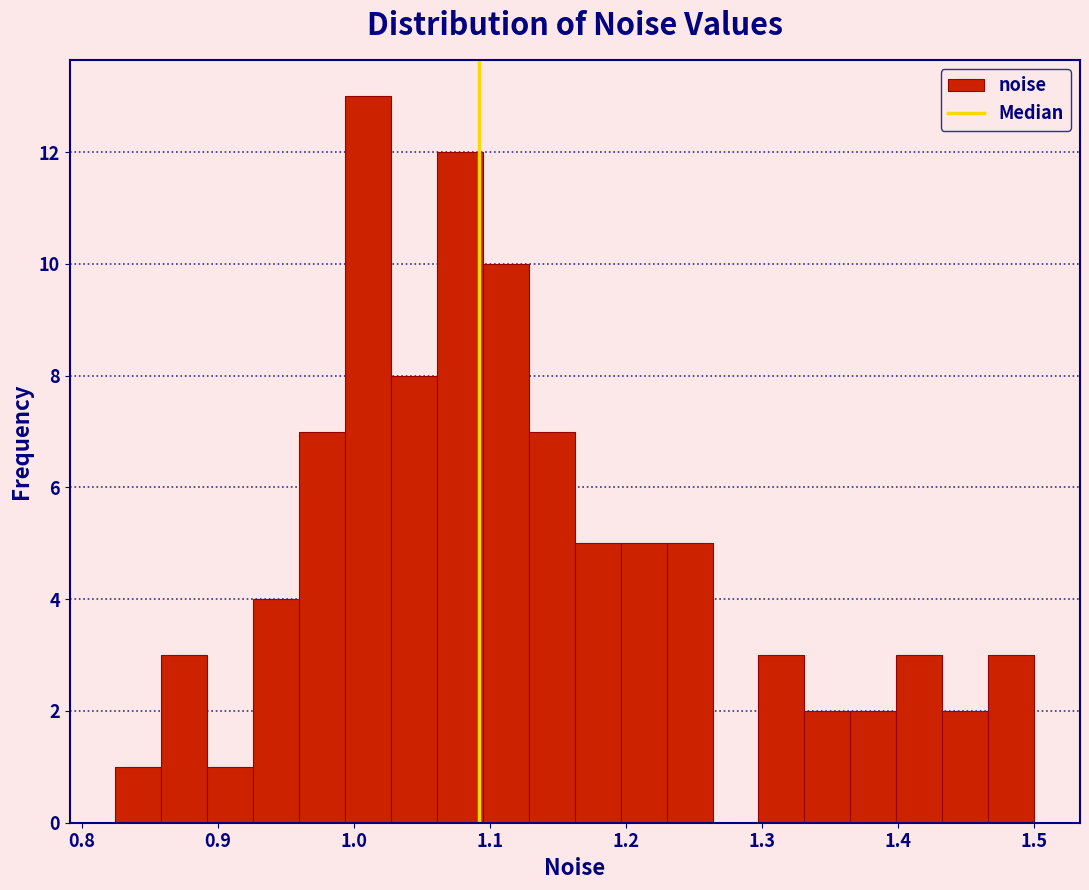

Around what value on the x-axis is the tallest bar? Give the approximate position of its centre, as read against the axis.

1.01